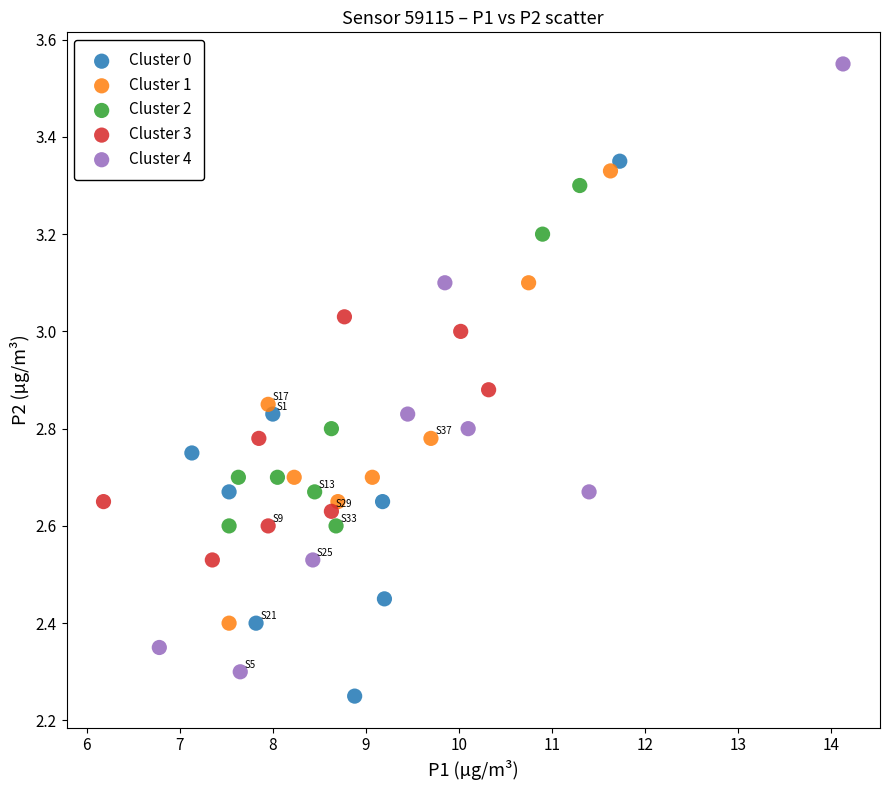

Which series reaches the minimum Y coordinate?

Cluster 0